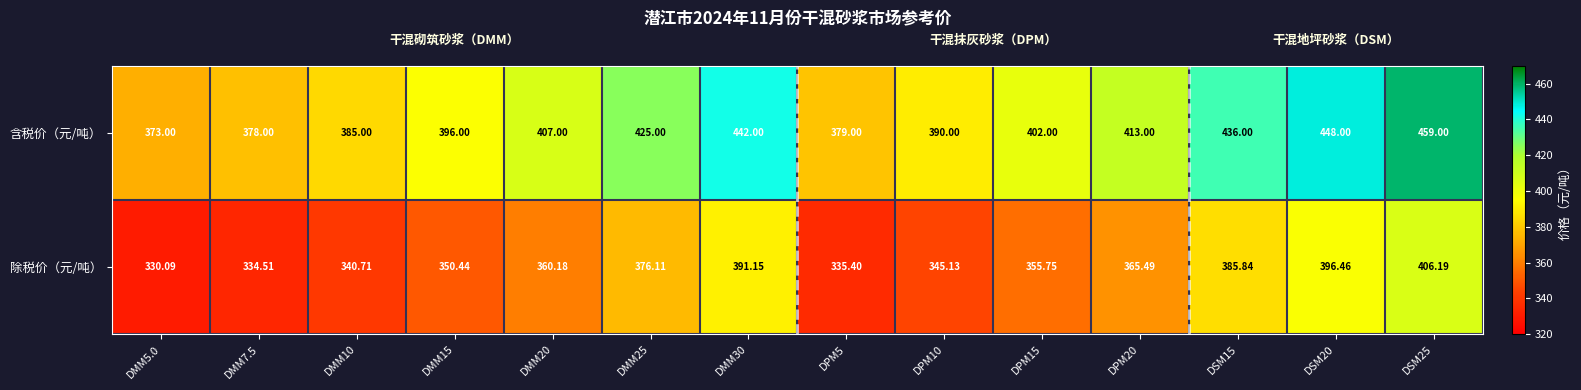

Count the number of data series in this chart.

2